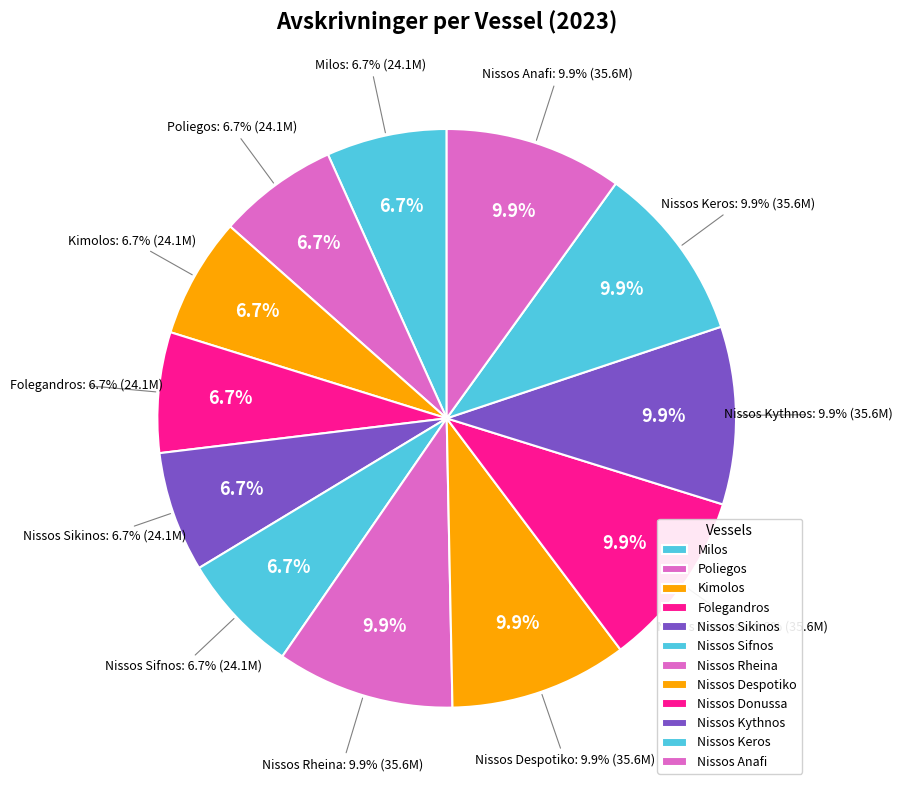

What is the largest slice in the pie chart?

Nissos Rheina